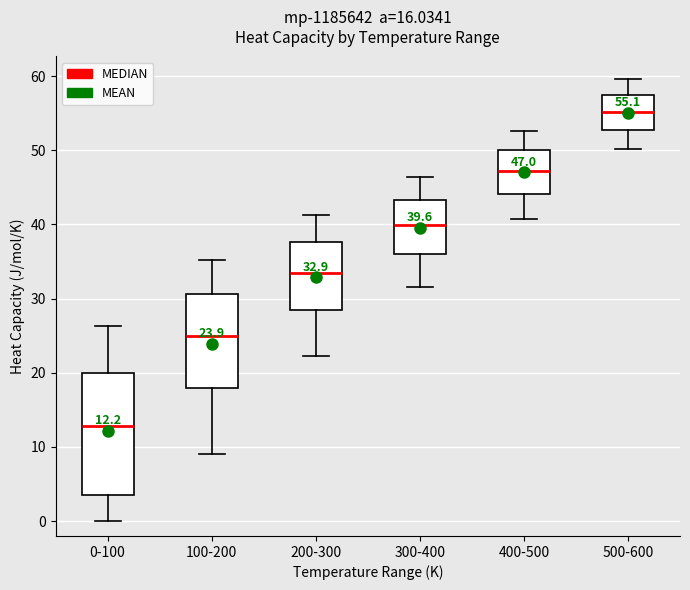

Comparing the boxes themselves (not the whiskers), which one is the tallest?

0-100